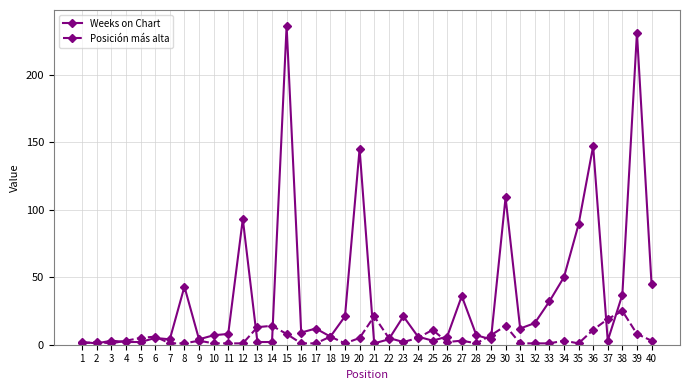

The value of Weeks on Chart at 35 is 89. True or false?

True